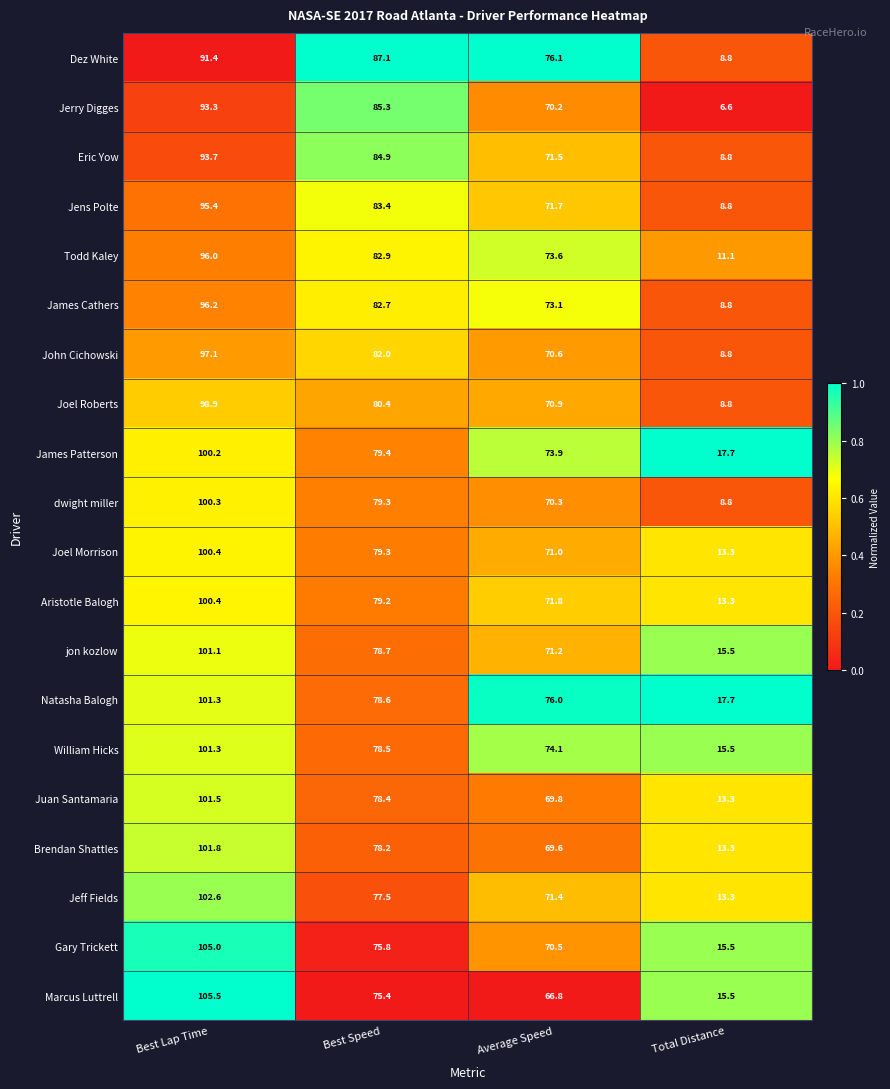

Which series changed the most between Best Speed and Average Speed?

Jerry Digges